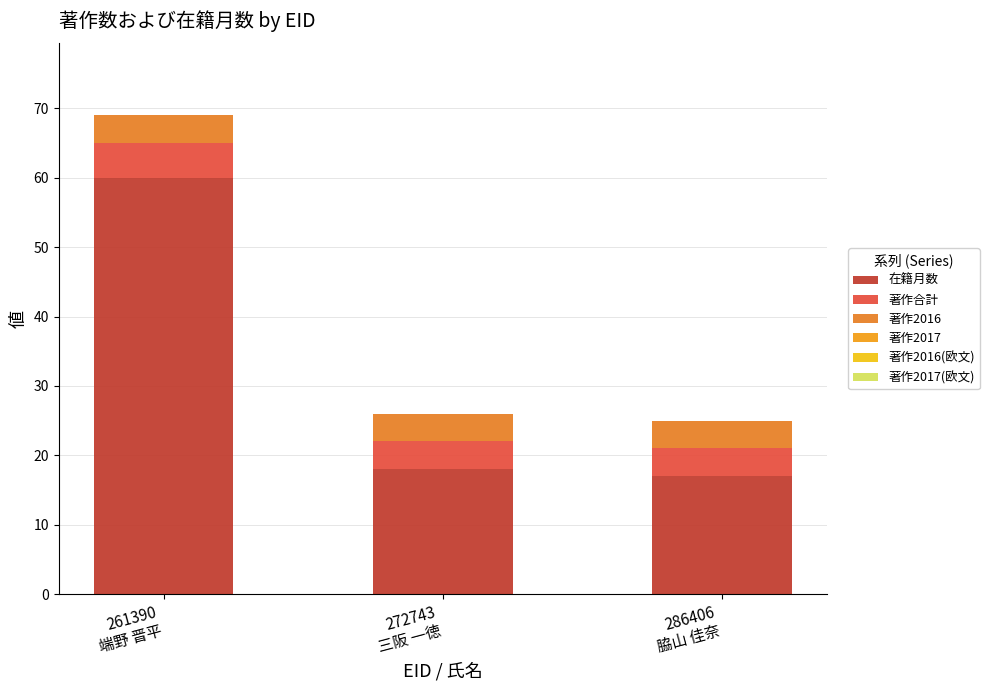

True or false: 在籍月数 has a value of 60 at 261390
端野 晋平.

True